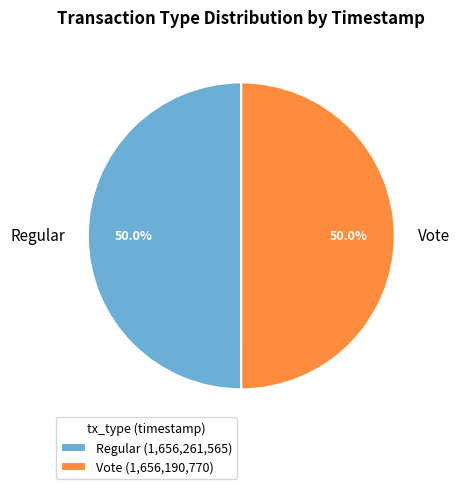

How many segments does this pie chart have?

2